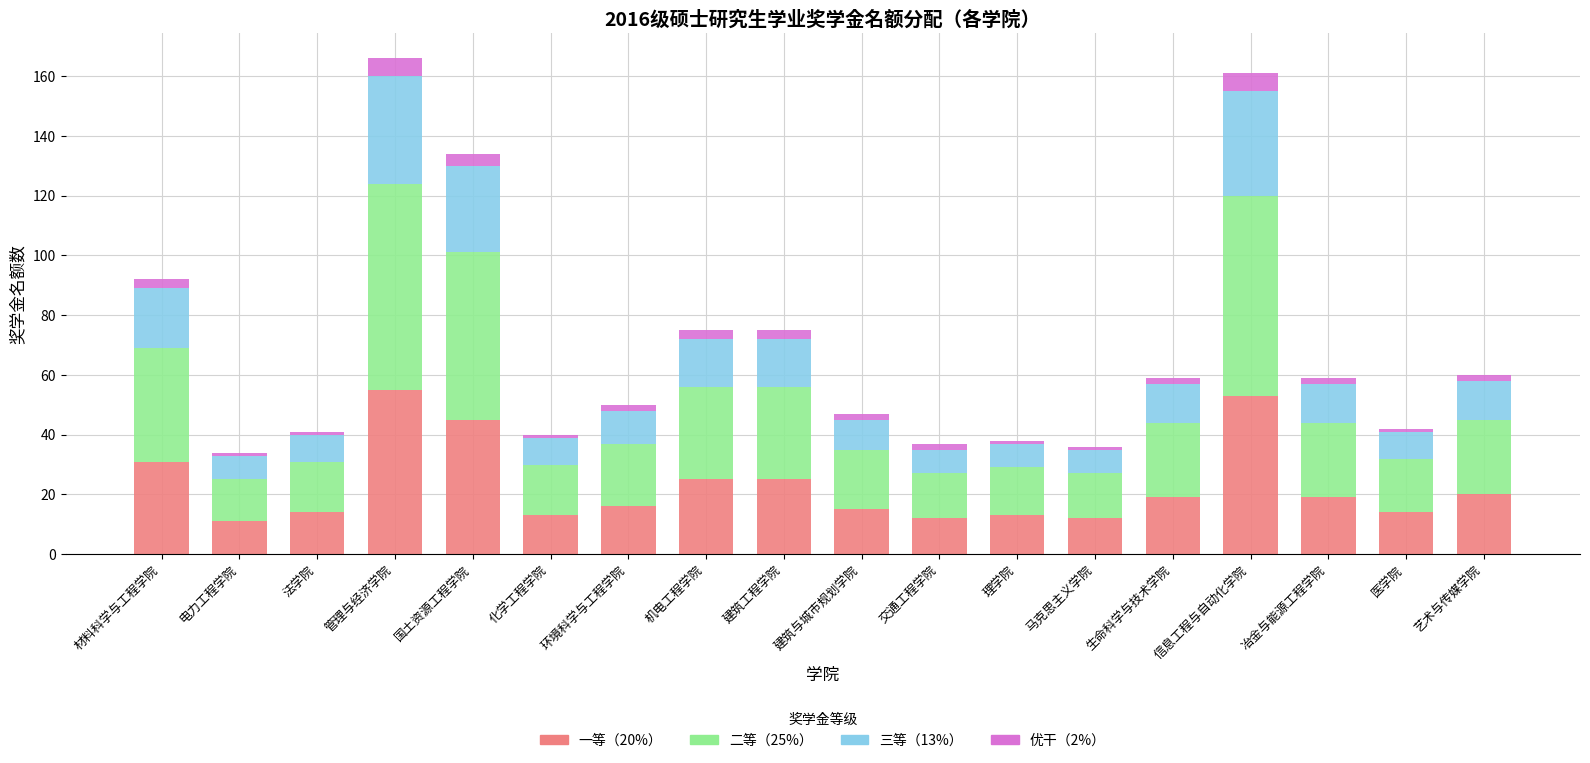

Is it true that 一等（20%） equals 16 at 环境科学与工程学院?

True